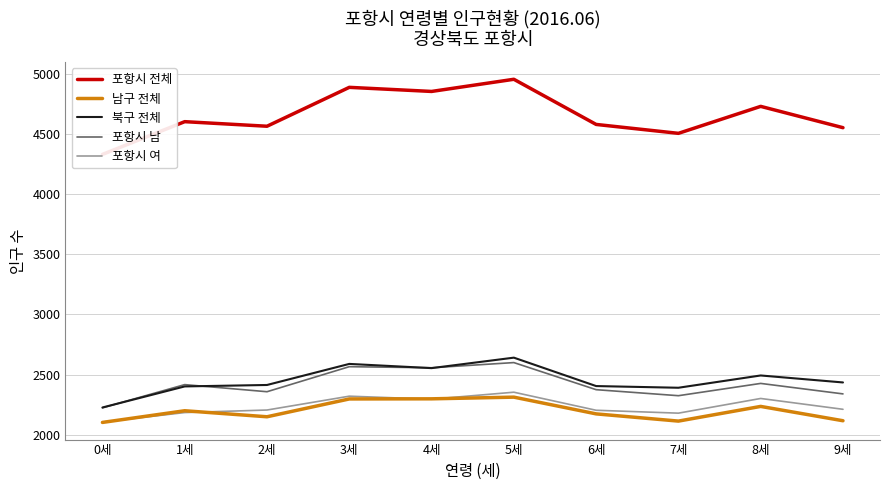

Reading right to left, transcribe all the data shown in this chart.

포항시 전체: 9세=4550	8세=4727	7세=4503	6세=4577	5세=4952	4세=4851	3세=4885	2세=4562	1세=4600	0세=4328
남구 전체: 9세=2116	8세=2235	7세=2113	6세=2173	5세=2312	4세=2298	3세=2297	2세=2149	1세=2199	0세=2102
북구 전체: 9세=2434	8세=2492	7세=2390	6세=2404	5세=2640	4세=2553	3세=2588	2세=2413	1세=2401	0세=2226
포항시 남: 9세=2339	8세=2426	7세=2324	6세=2374	5세=2599	4세=2556	3세=2565	2세=2357	1세=2416	0세=2223
포항시 여: 9세=2211	8세=2301	7세=2179	6세=2203	5세=2353	4세=2295	3세=2320	2세=2205	1세=2184	0세=2105